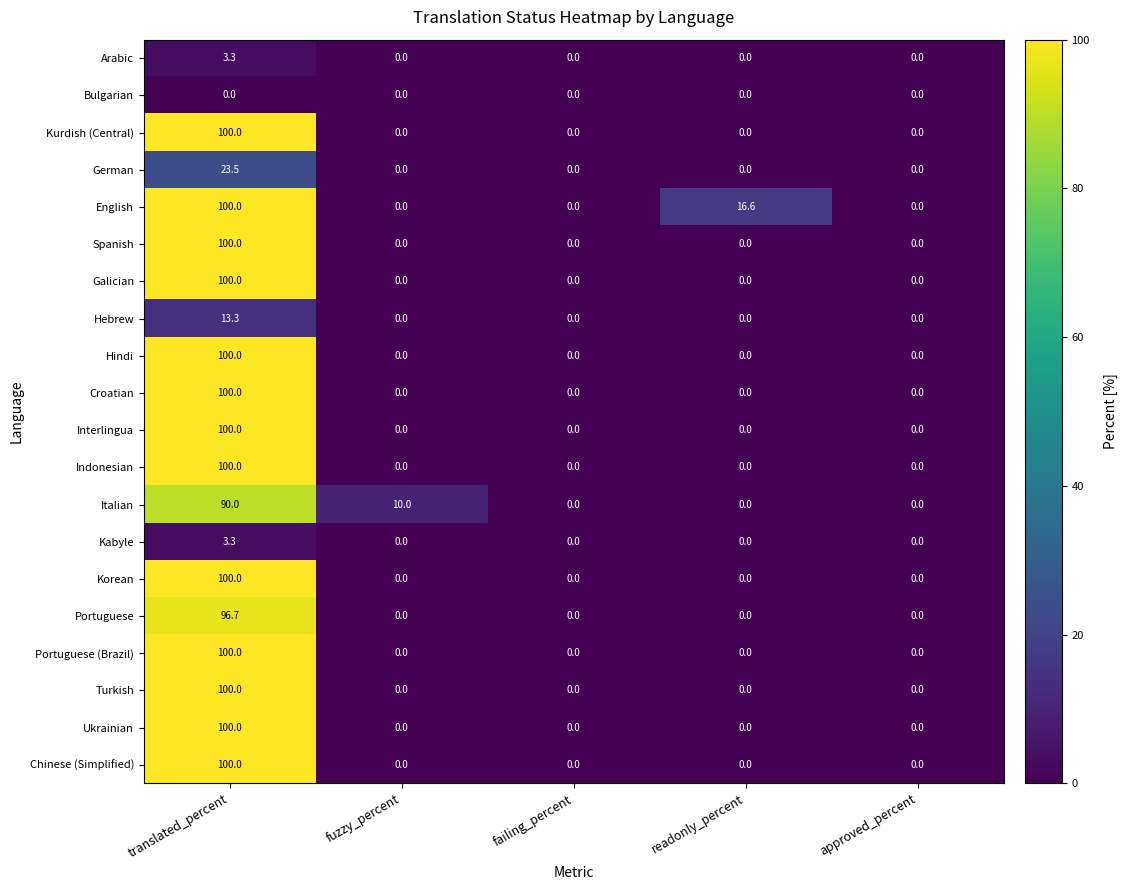

True or false: English has a value of 0.0 at approved_percent.

True